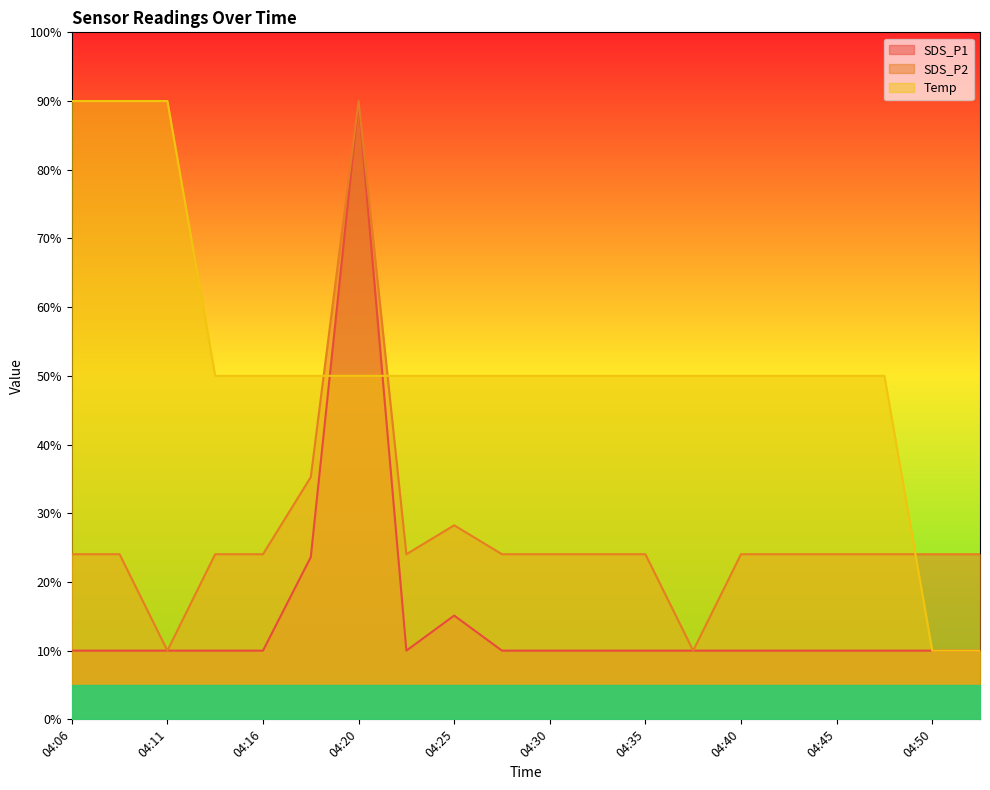

List the series in order of their peak value, highest first.

SDS_P2, SDS_P1, Temp